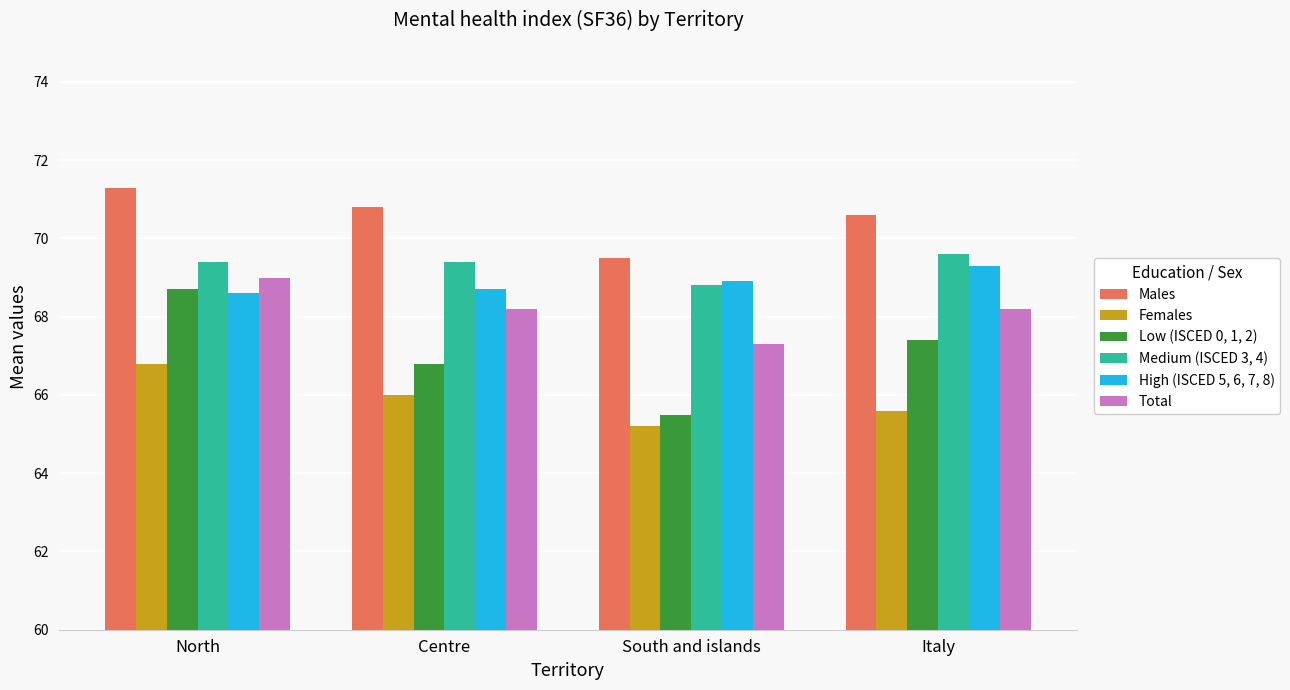

Reading left to right, extract all data points from this chart.

Males: 71.3	70.8	69.5	70.6
Females: 66.8	66.0	65.2	65.6
Low (ISCED 0, 1, 2): 68.7	66.8	65.5	67.4
Medium (ISCED 3, 4): 69.4	69.4	68.8	69.6
High (ISCED 5, 6, 7, 8): 68.6	68.7	68.9	69.3
Total: 69.0	68.2	67.3	68.2